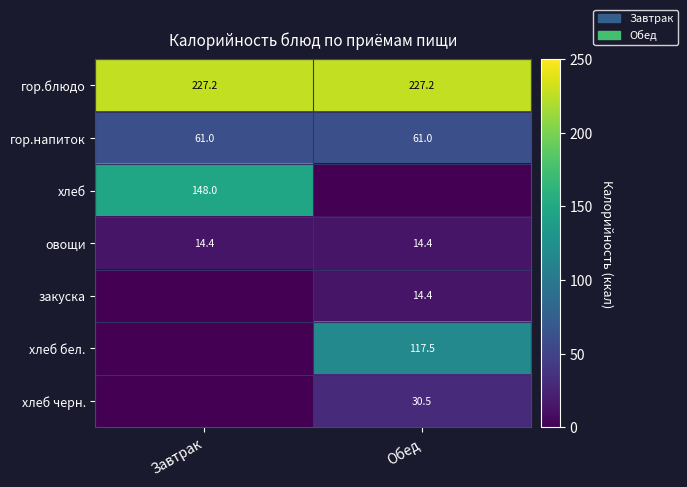

What is the sum of the овощи values at Обед and Завтрак?

28.8